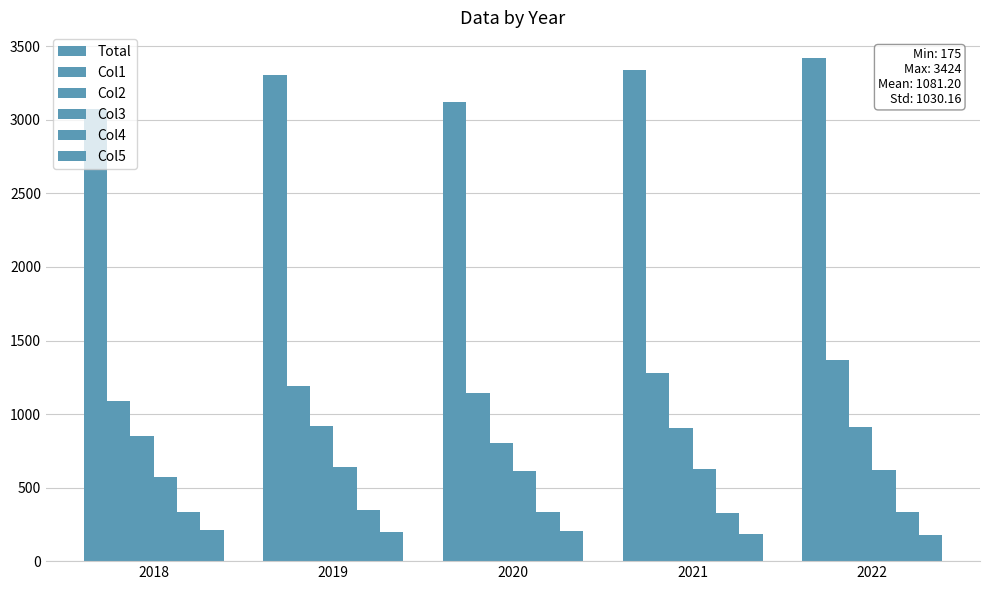

Does the chart contain any negative values?

No